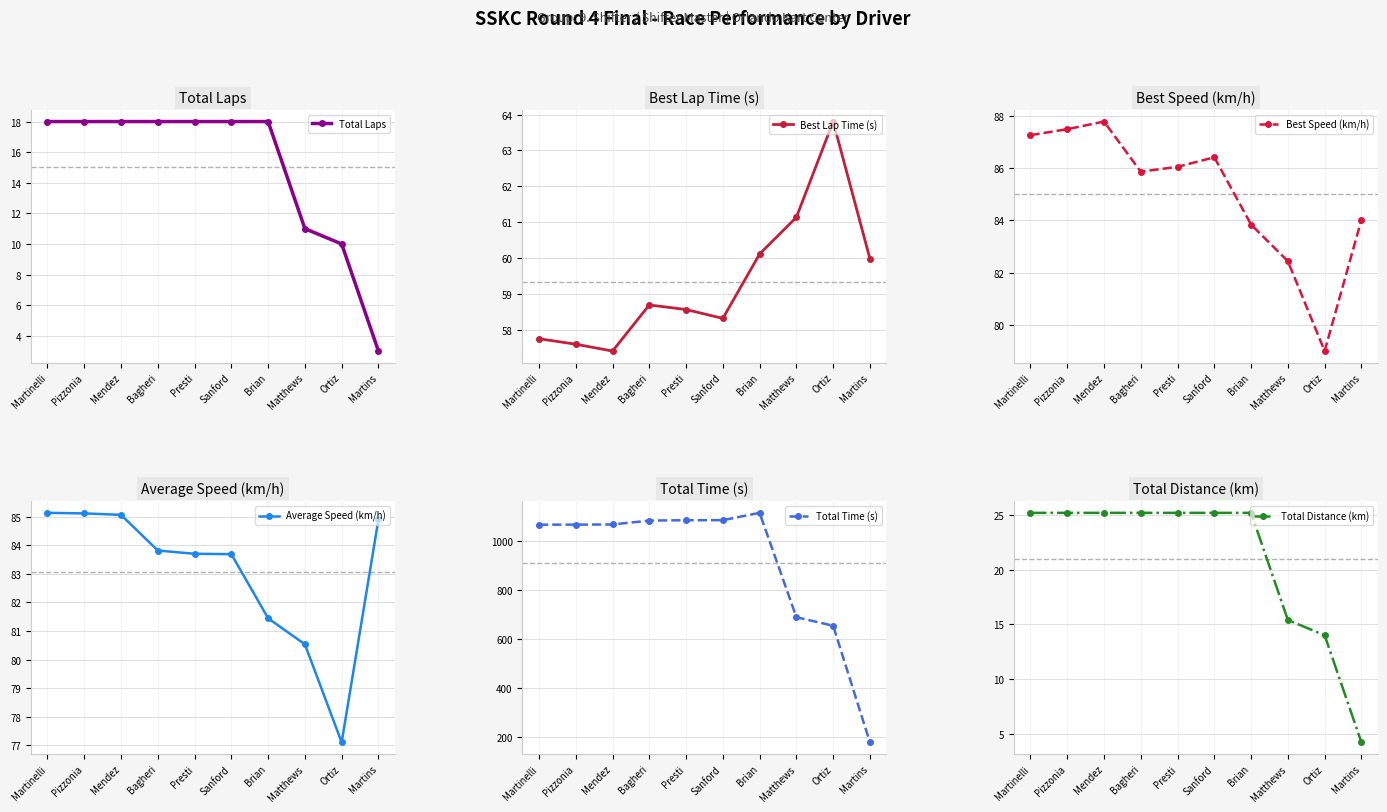

The value of Best Speed (km/h) at Pizzonia is 31.2. True or false?

False